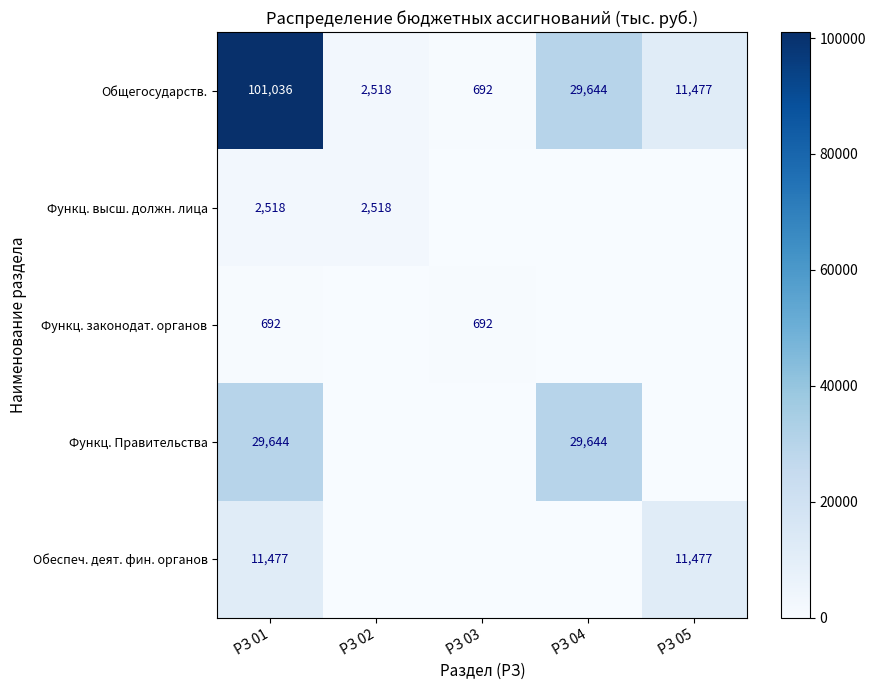

At how many categories does at least one series exceed 28599?

2